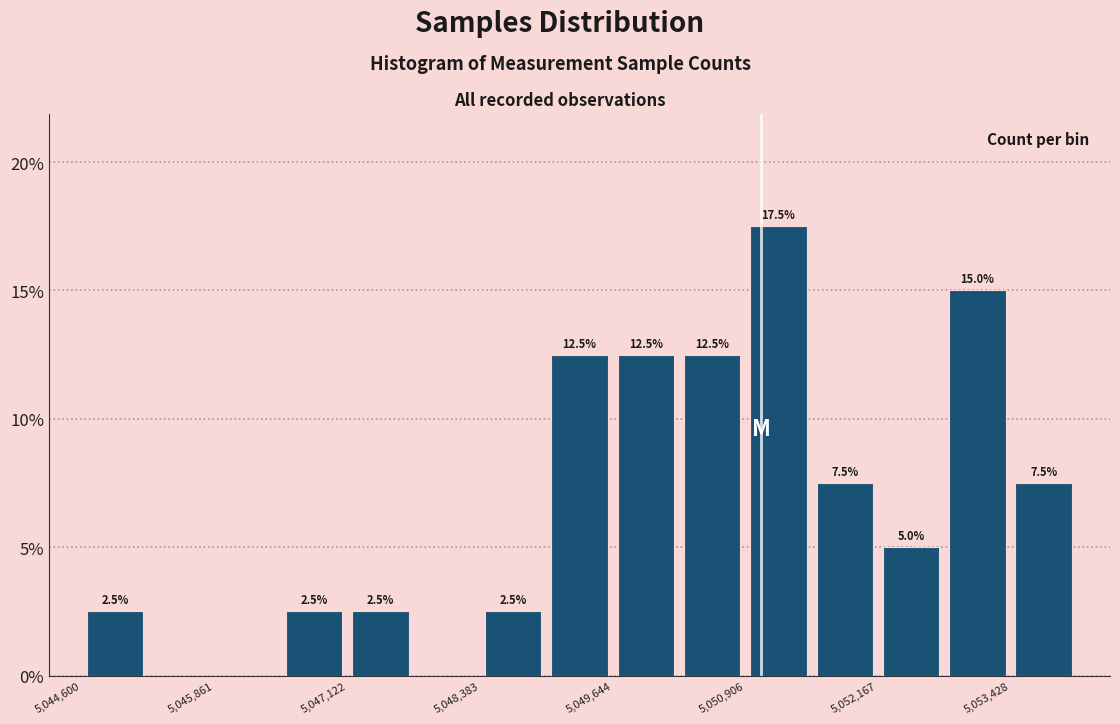

Around what value on the x-axis is the tallest bar? Give the approximate position of its centre, as read against the axis.

5051200